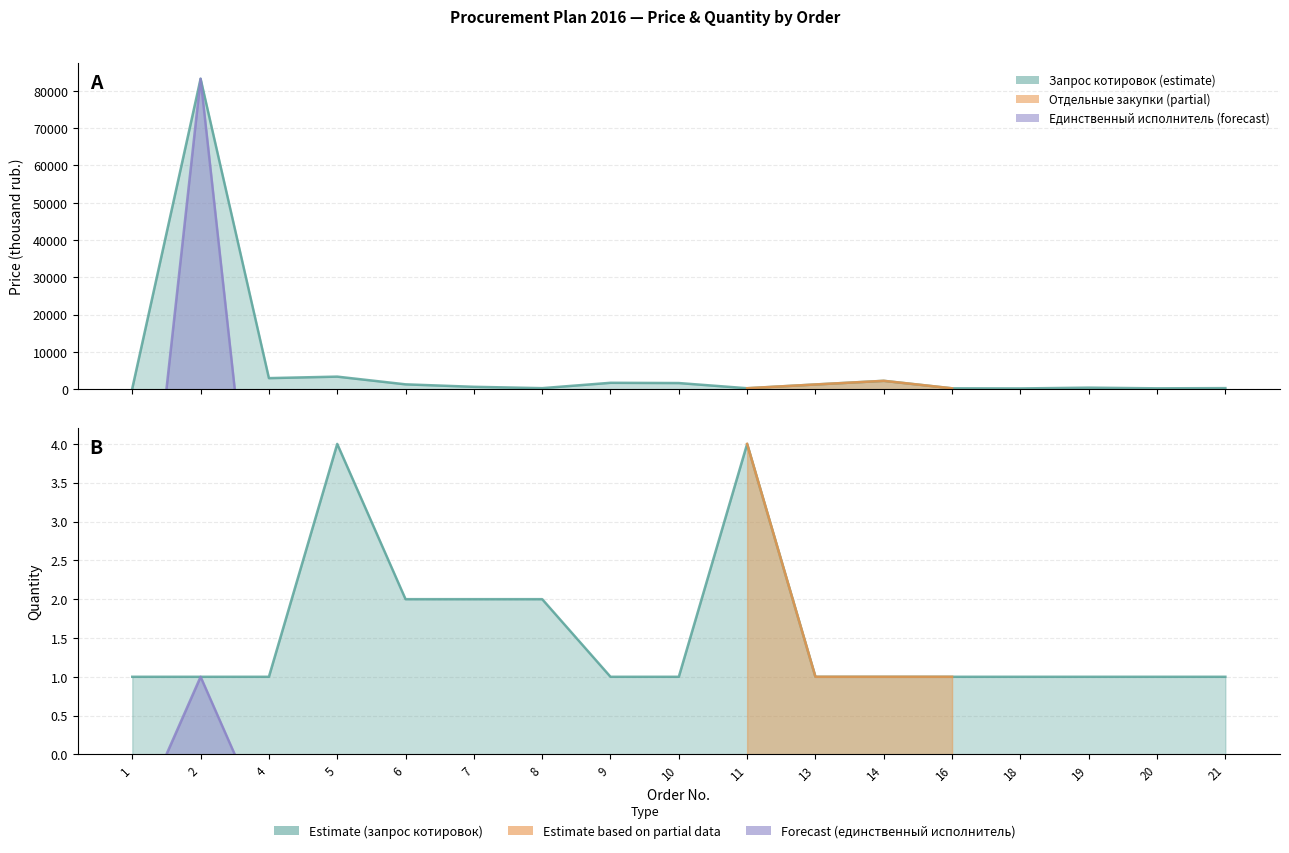

True or false: Quantity and Price (thousand rub) intersect in this chart.

False